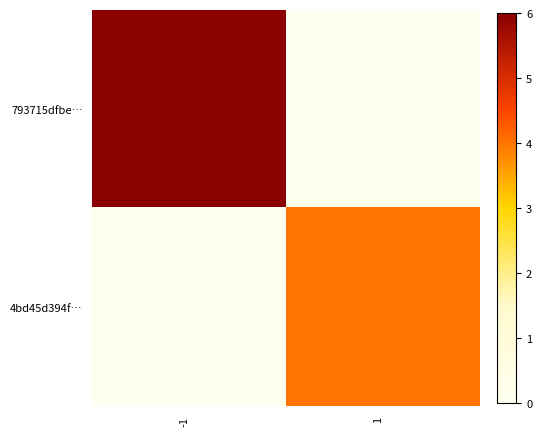

Which category has the highest value across all series?

-1